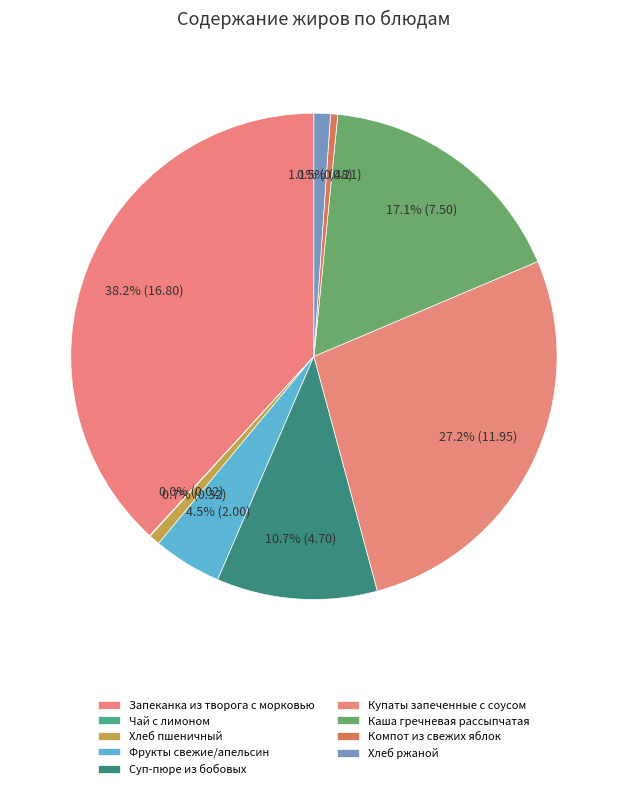

Rank the categories by value from lowest to highest.

Чай с лимоном, Компот из свежих яблок, Хлеб пшеничный, Хлеб ржаной, Фрукты свежие/апельсин, Суп-пюре из бобовых, Каша гречневая рассыпчатая, Купаты запеченные с соусом, Запеканка из творога с морковью